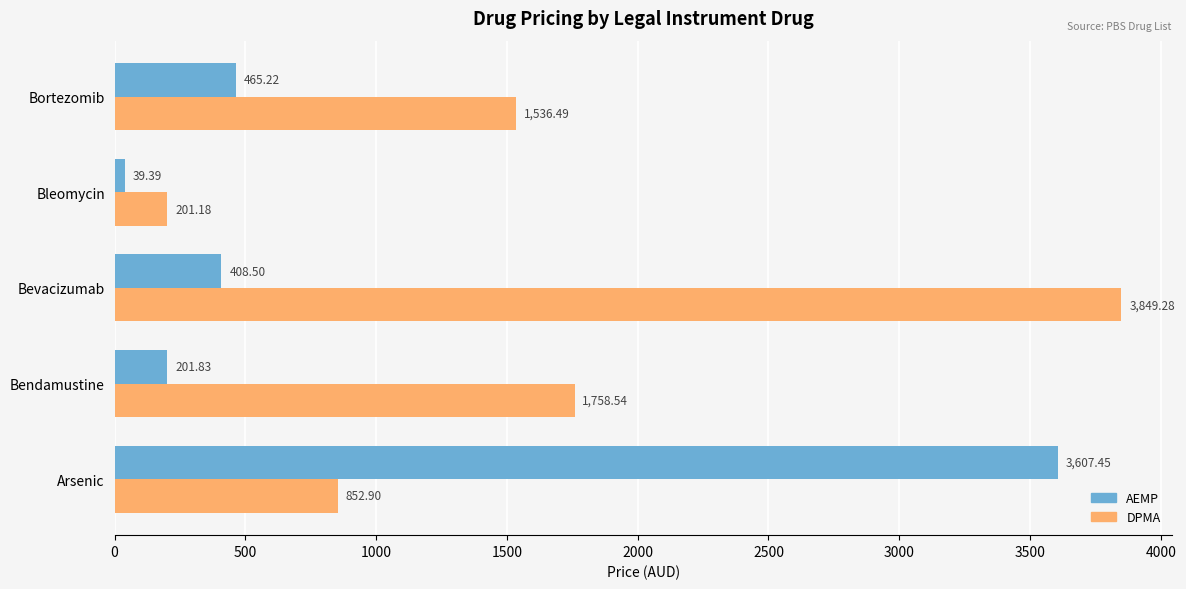

What is the average value of the AEMP series?

944.5